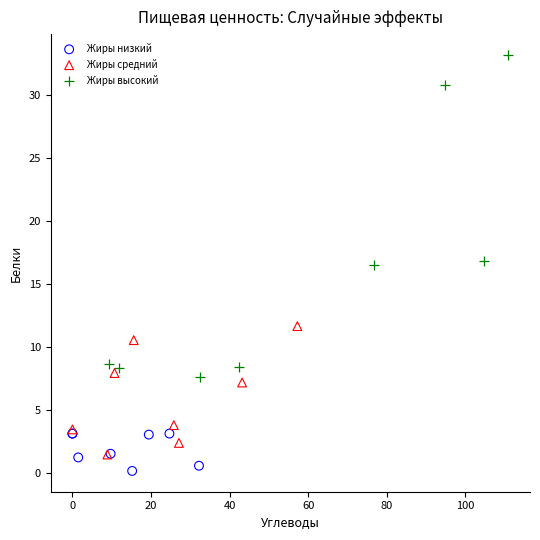

Which series has the widest spread of Y values?

Жиры высокий